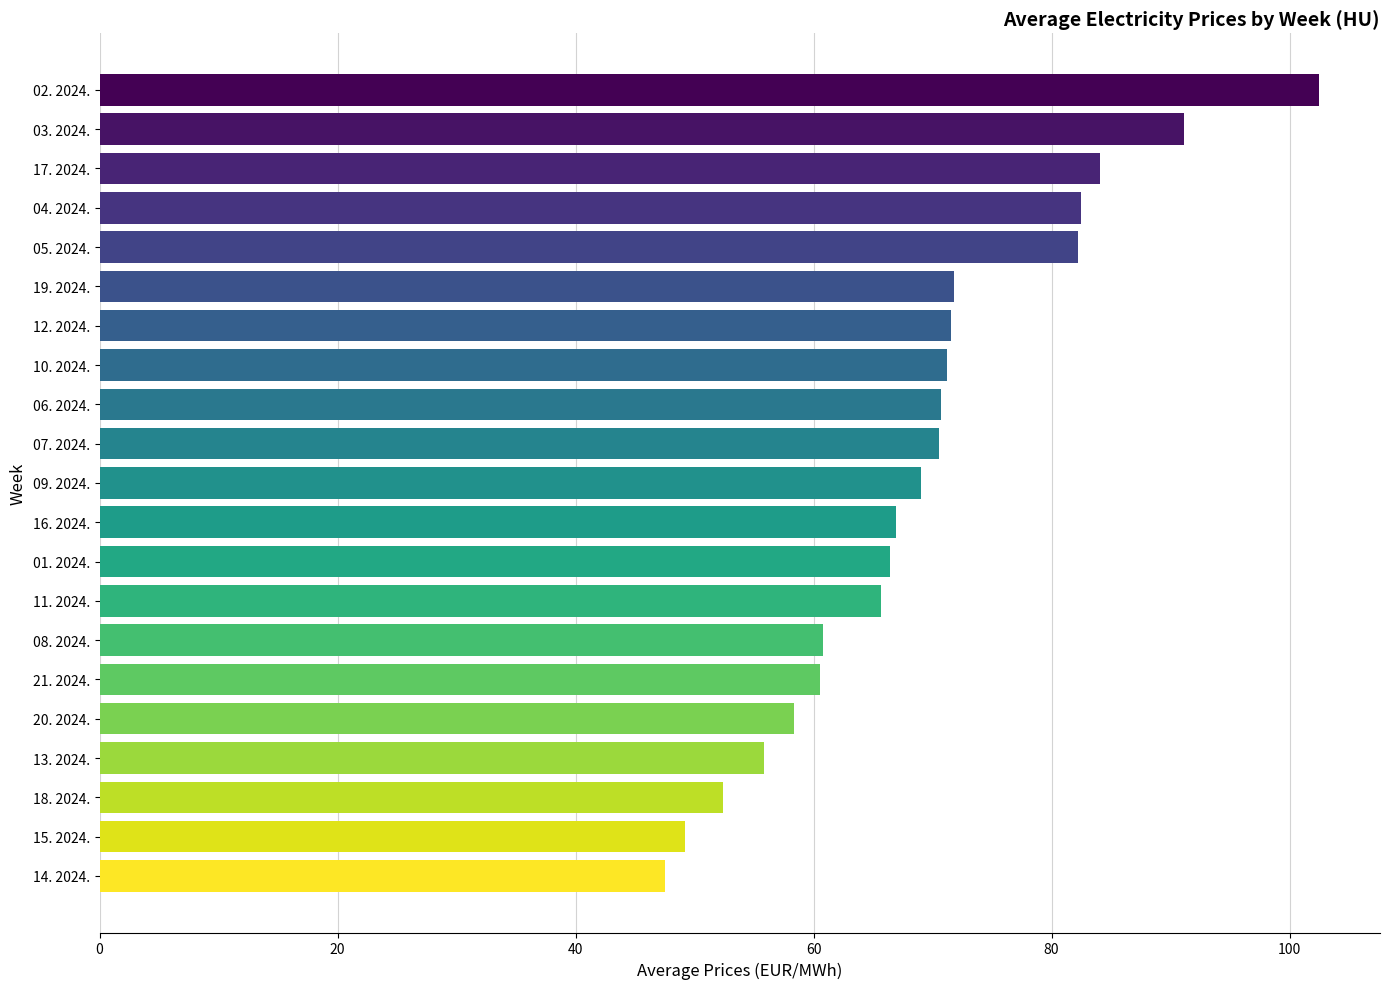

Is it true that the value at 14. 2024. is 16.5?

False